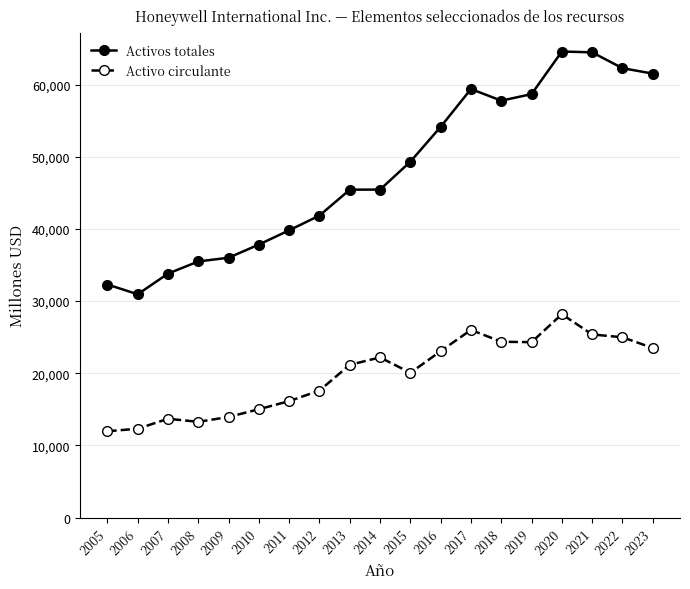

What is the average value of the Activo circulante series?

19845